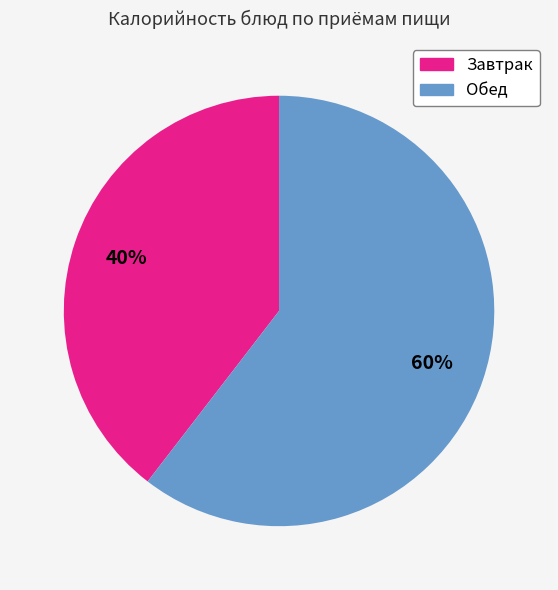

Is there a majority slice in this chart?

Yes